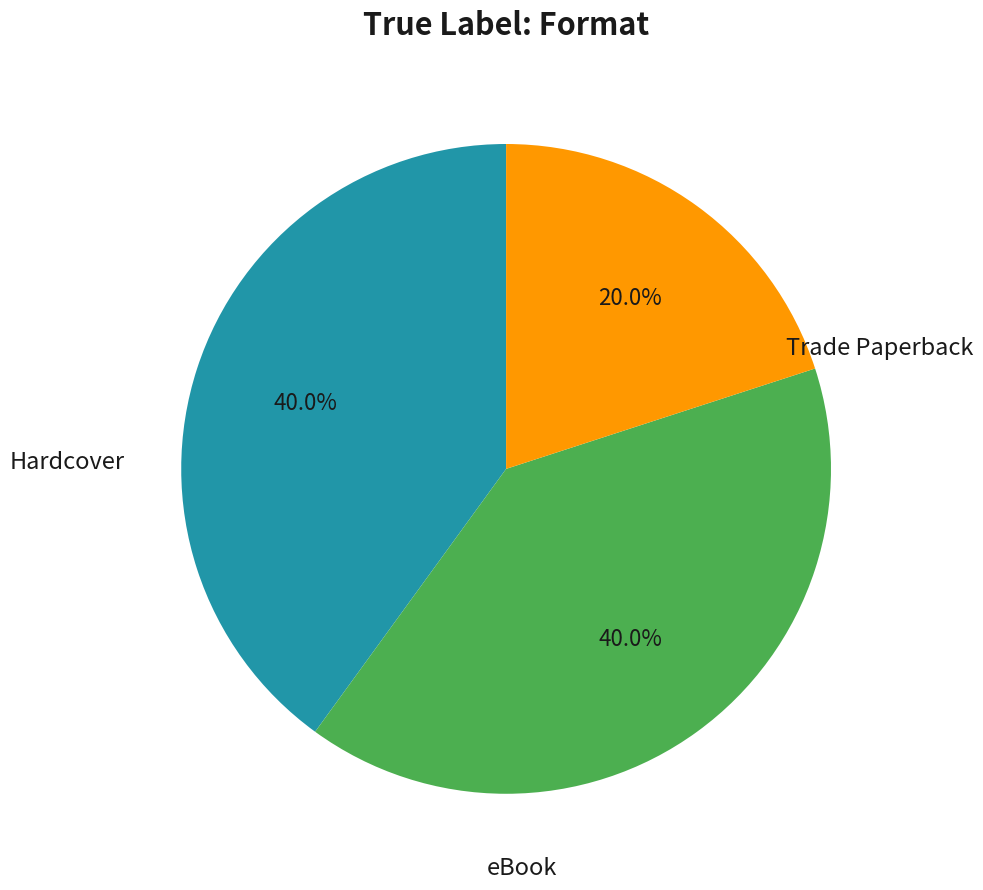

Is there a majority slice in this chart?

No